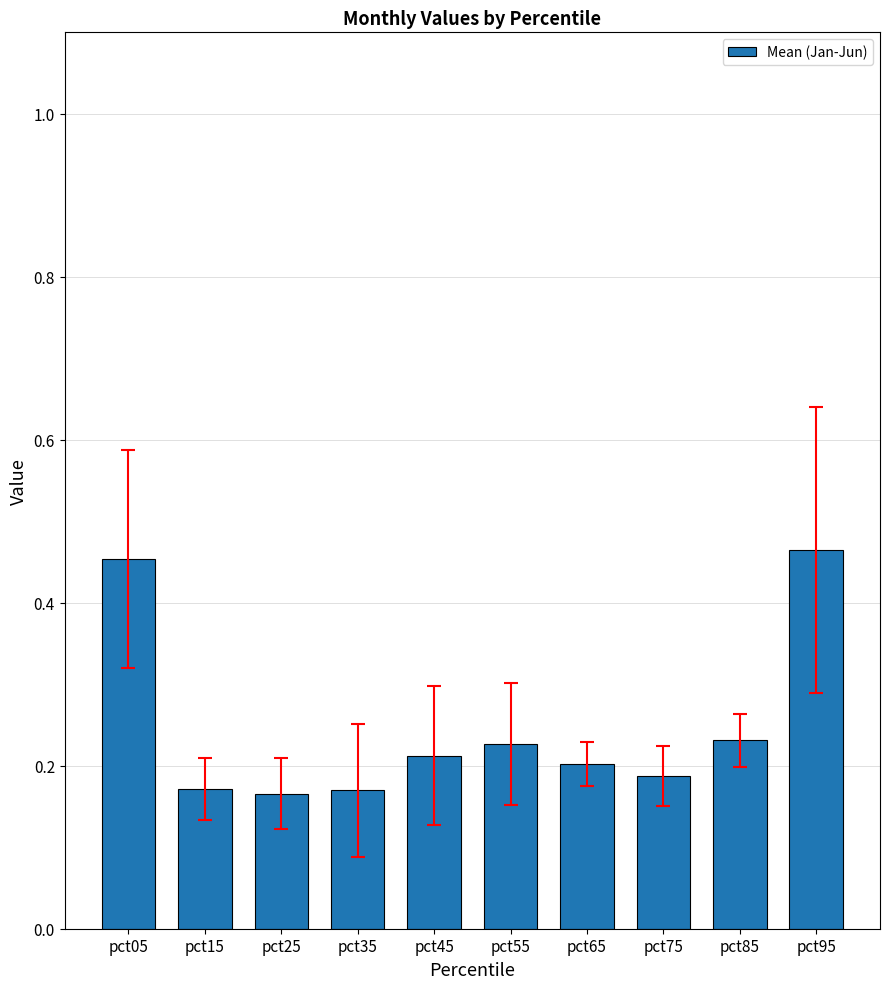

How many values are between 0 and 1?

10